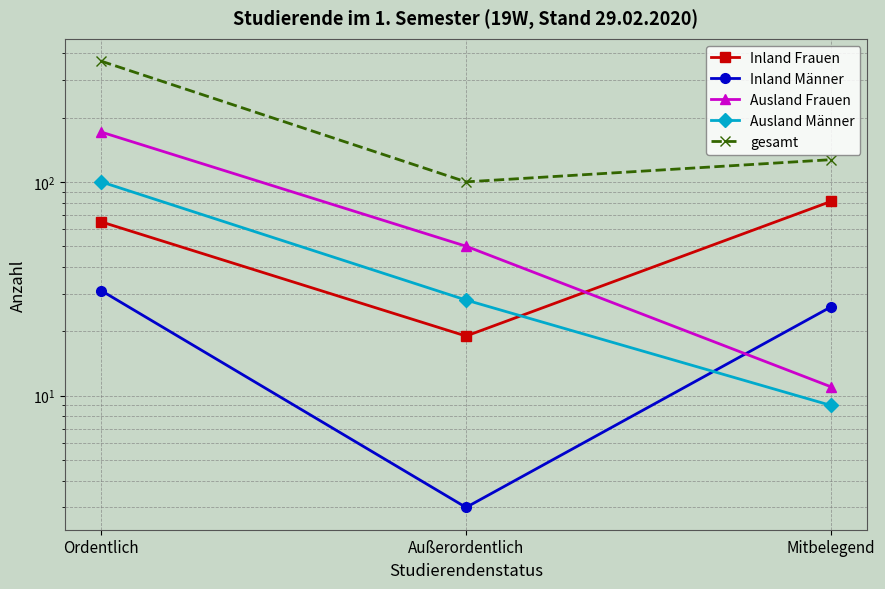

Between Ordentlich and Außerordentlich, which series saw the biggest shift?

gesamt